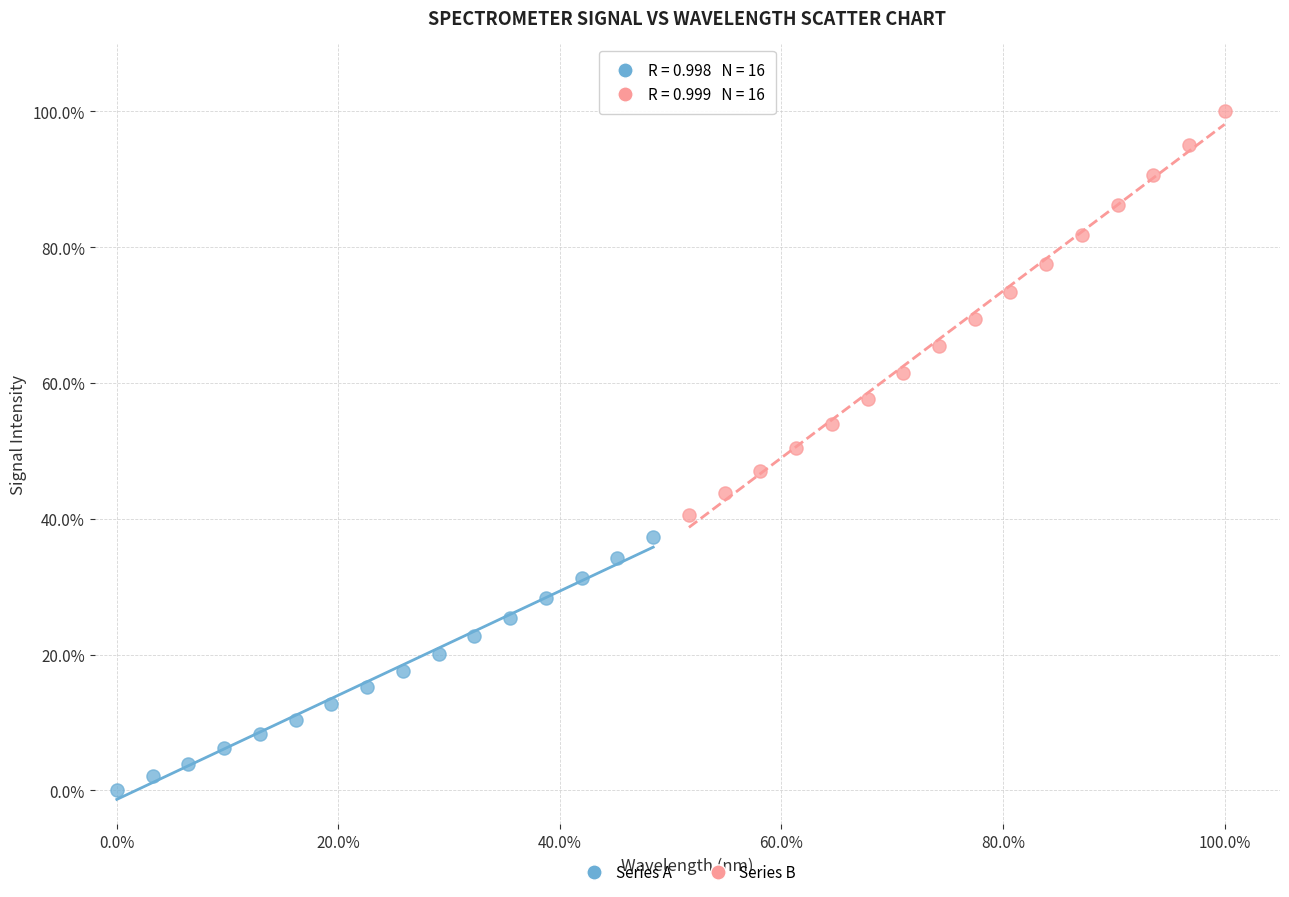

Which series contains the lowest Y value?

Series A